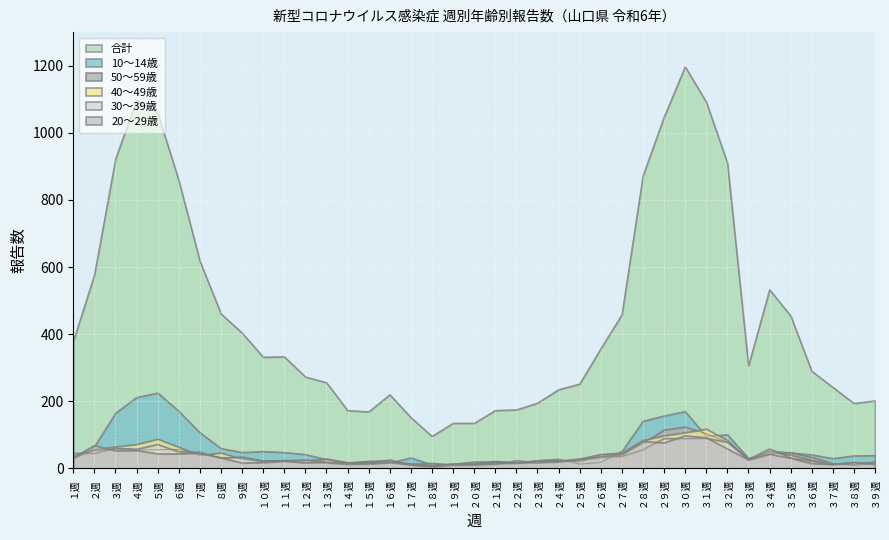

Which series has the widest spread of values?

合計